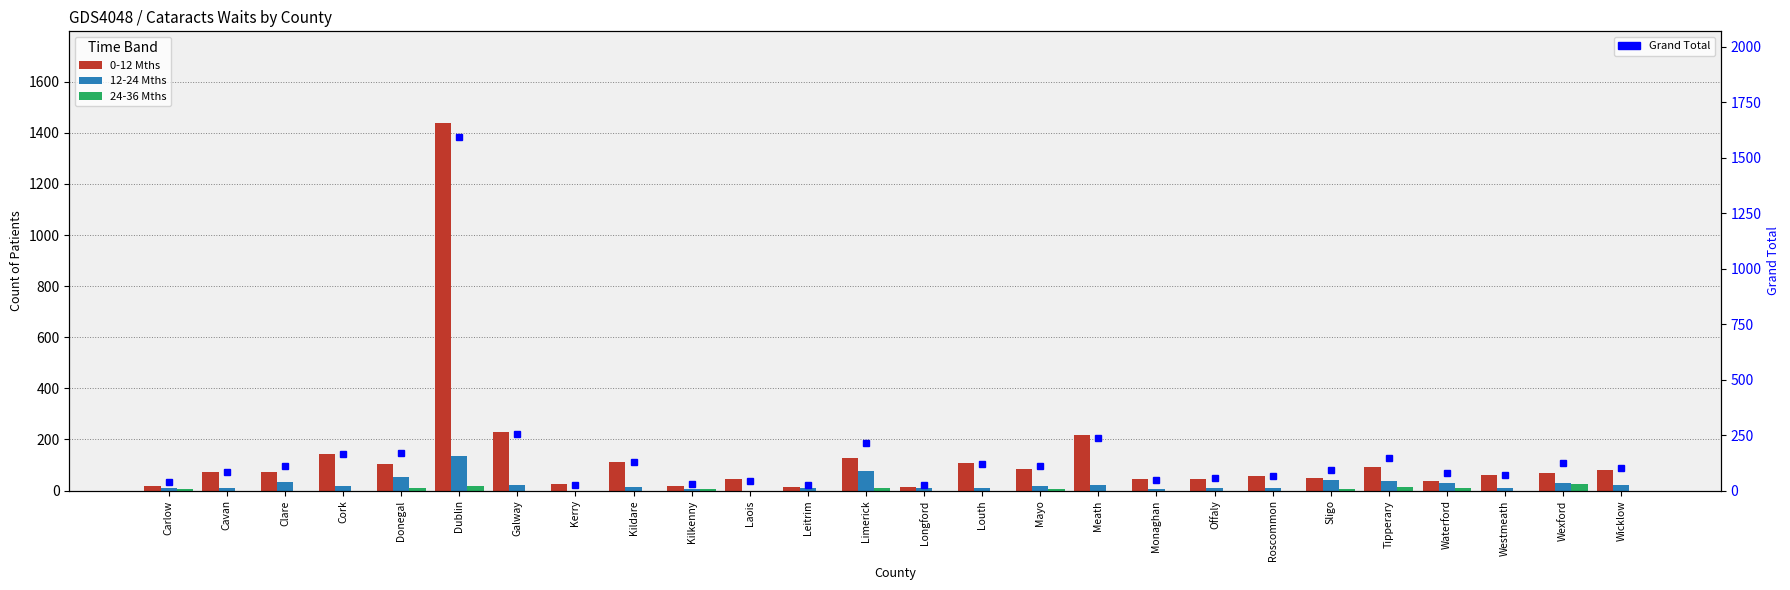

What position from the right is Westmeath?

3